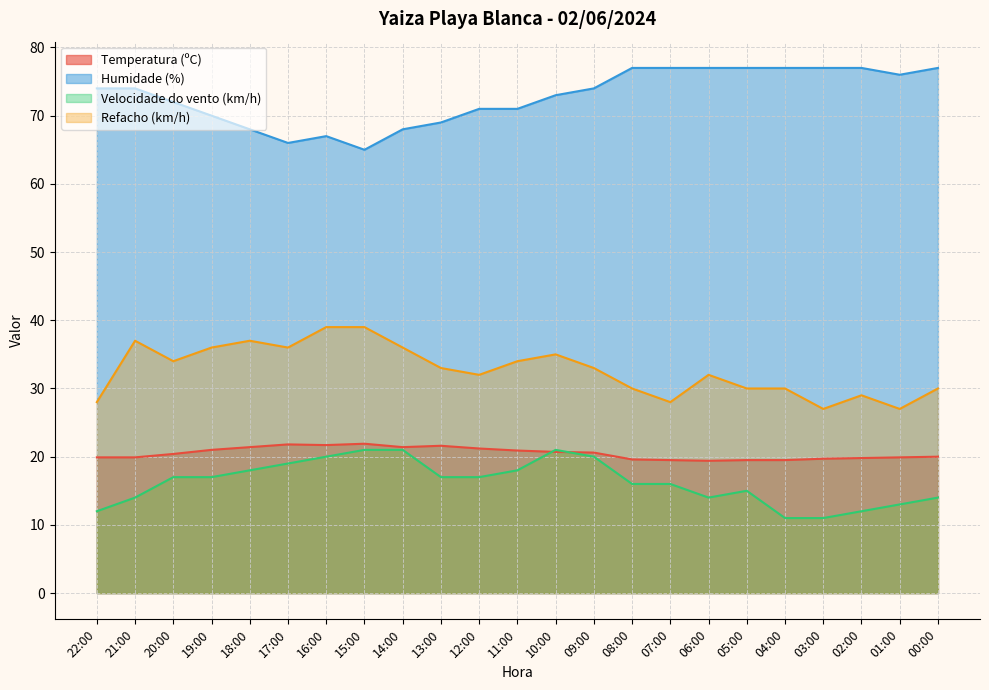

Does the chart display data point markers on the line(s)?

No